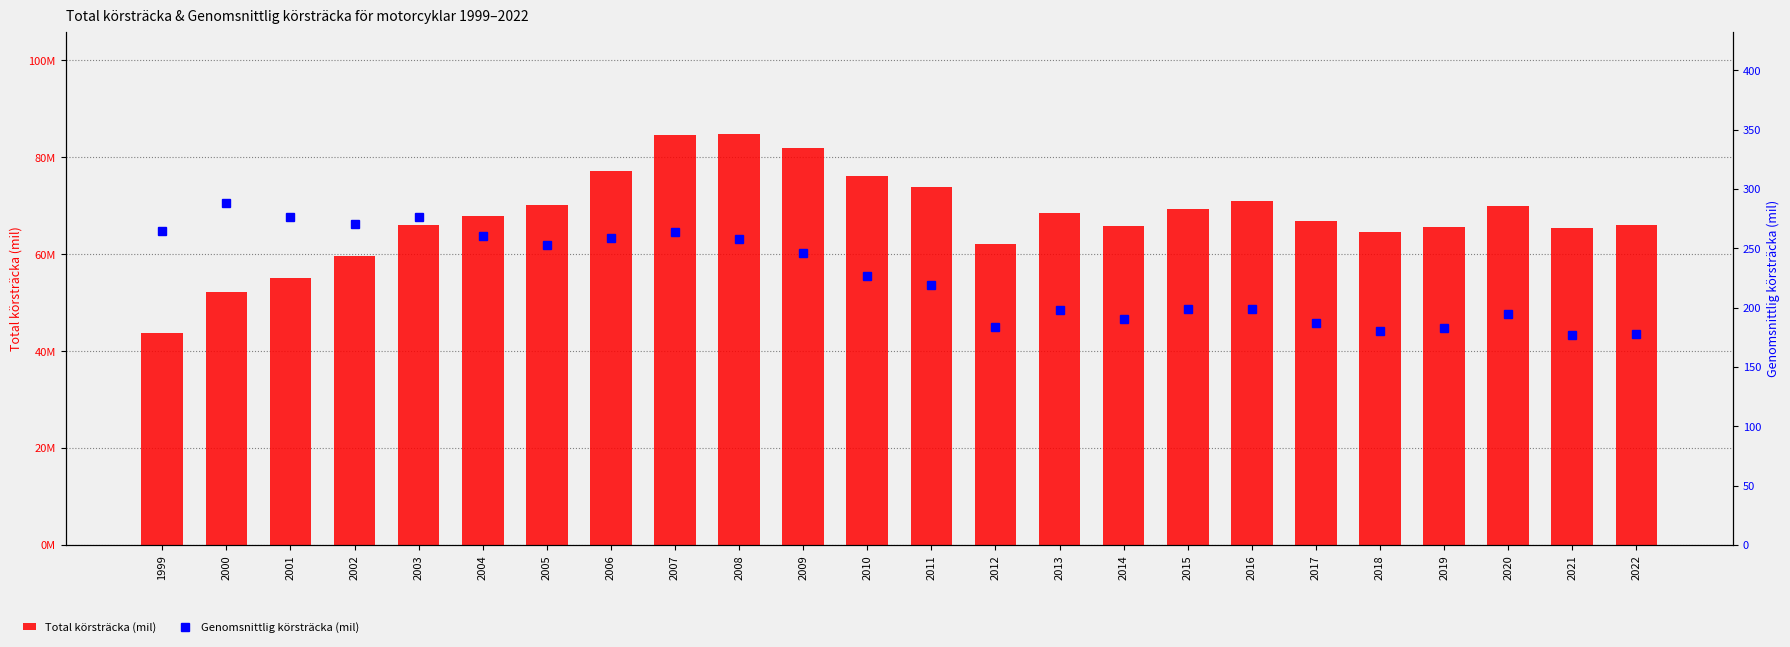

Reading right to left, transcribe all the data shown in this chart.

Total körsträcka (mil): 2022=65921464.5	2021=65316217.0	2020=70015397.0	2019=65574115.0	2018=64616300.0	2017=66774567.0	2016=71066755.0	2015=69320703.0	2014=65803999.0	2013=68600870.0	2012=62082106.0	2011=73838792.0	2010=76081709.0	2009=81950965.0	2008=84732018.0	2007=84622120.0	2006=77125282.0	2005=70113209.0	2004=67970981.0	2003=66034252.0	2002=59563147.0	2001=55070560.0	2000=52181331.0	1999=43759018.5
Genomsnittlig körsträcka (mil): 2022=177.7	2021=177.3	2020=194.3	2019=182.5	2018=180.5	2017=186.9	2016=198.5	2015=199.2	2014=190.7	2013=198.1	2012=183.5	2011=219.5	2010=226.3	2009=246.4	2008=257.5	2007=264.1	2006=258.8	2005=253.1	2004=260.2	2003=276.3	2002=270.6	2001=276.1	2000=288.4	1999=264.7